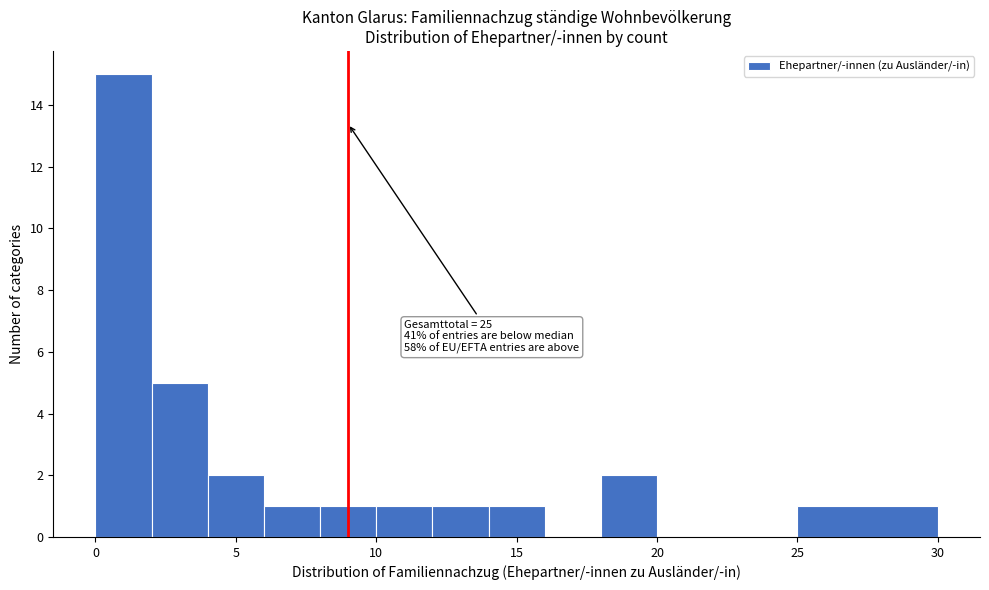

Over which range of the x-axis is the bar tallest?

0 to 2